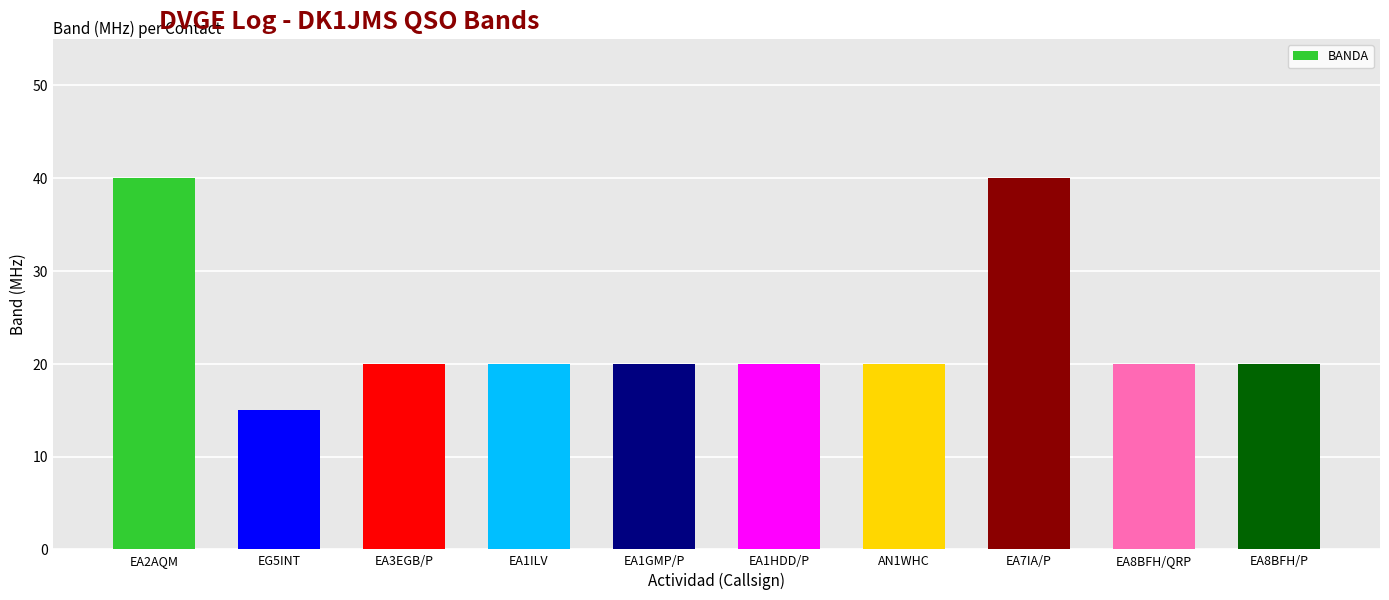

What is the change in value from EA2AQM to EA1GMP/P?

-20